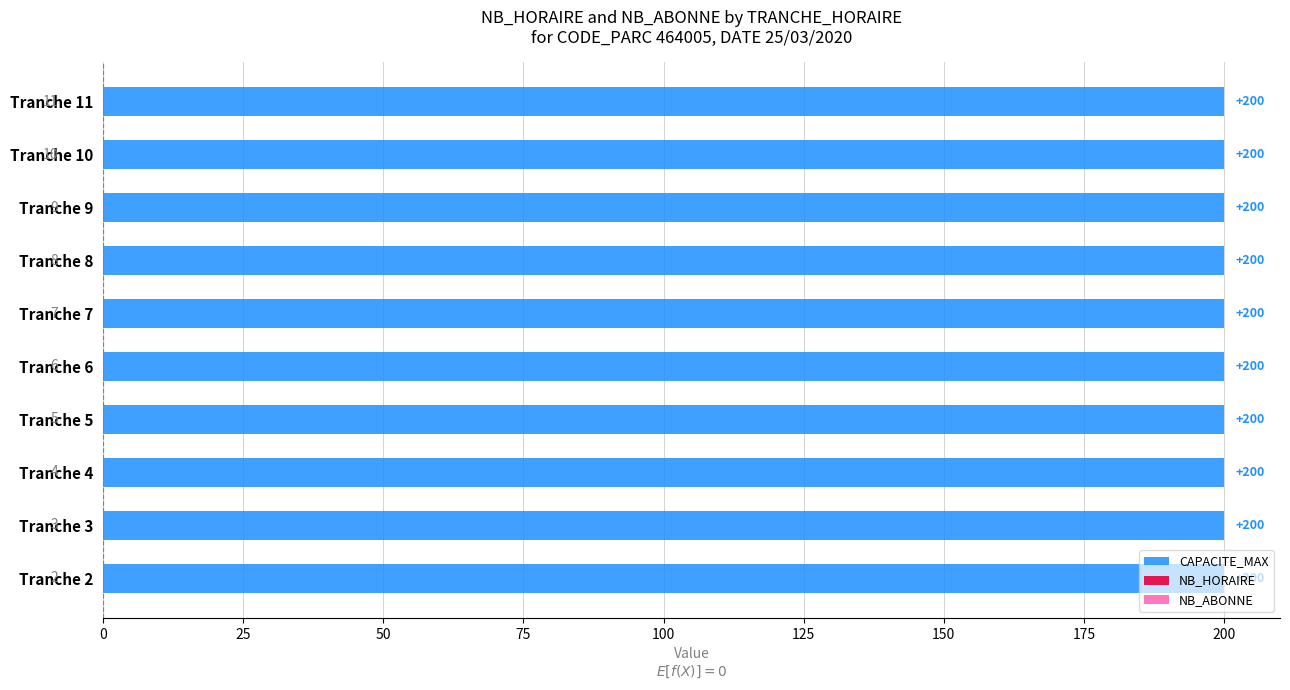

What are all the series names shown in the legend?

CAPACITE_MAX, NB_HORAIRE, NB_ABONNE